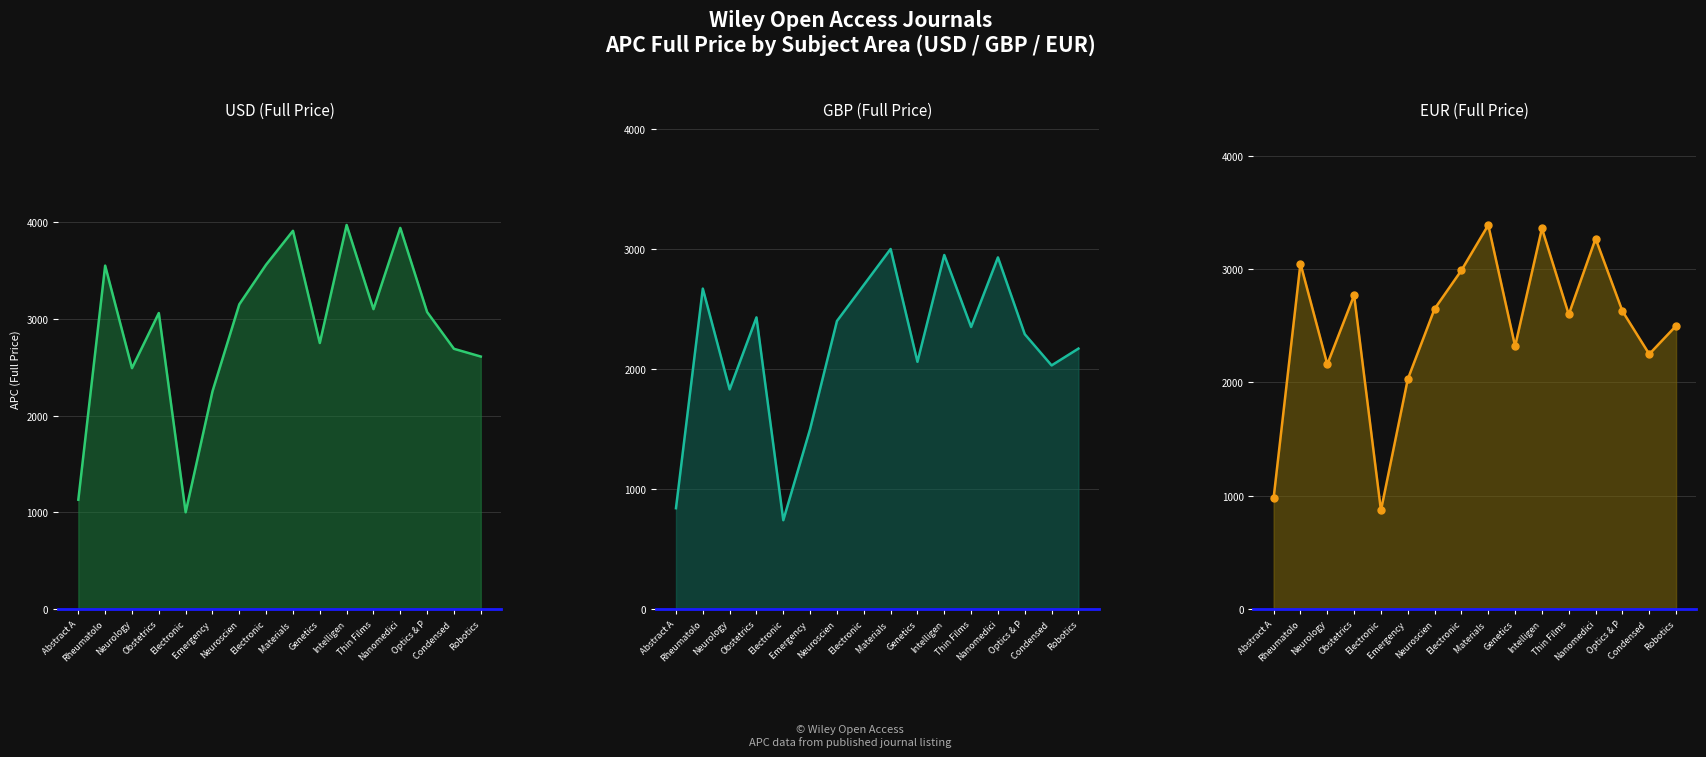

Which series changed the most between Materials  and Optics & P?

USD